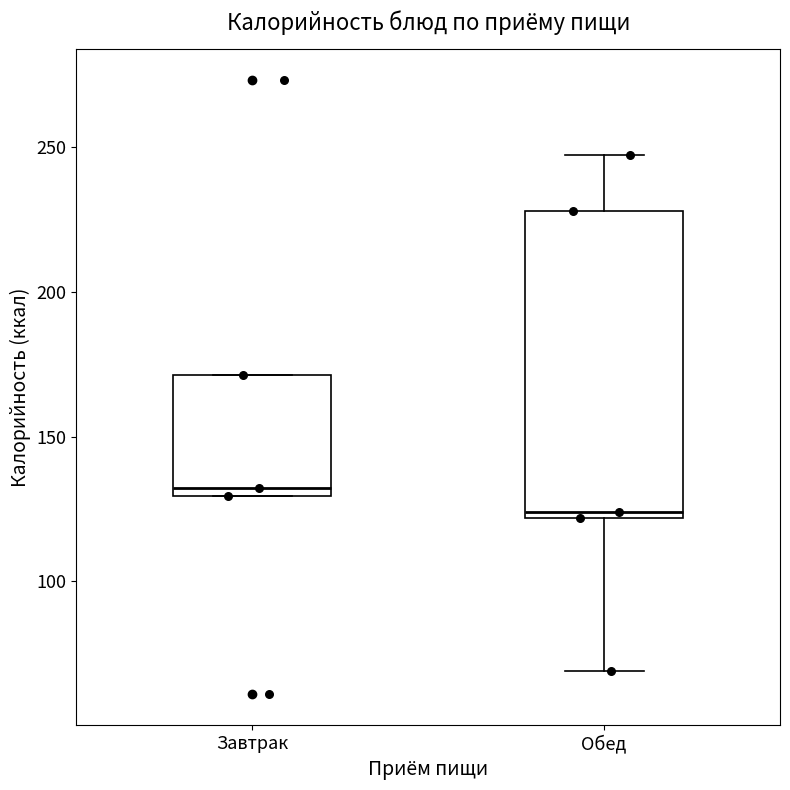

Which box's median line is the lowest?

Обед